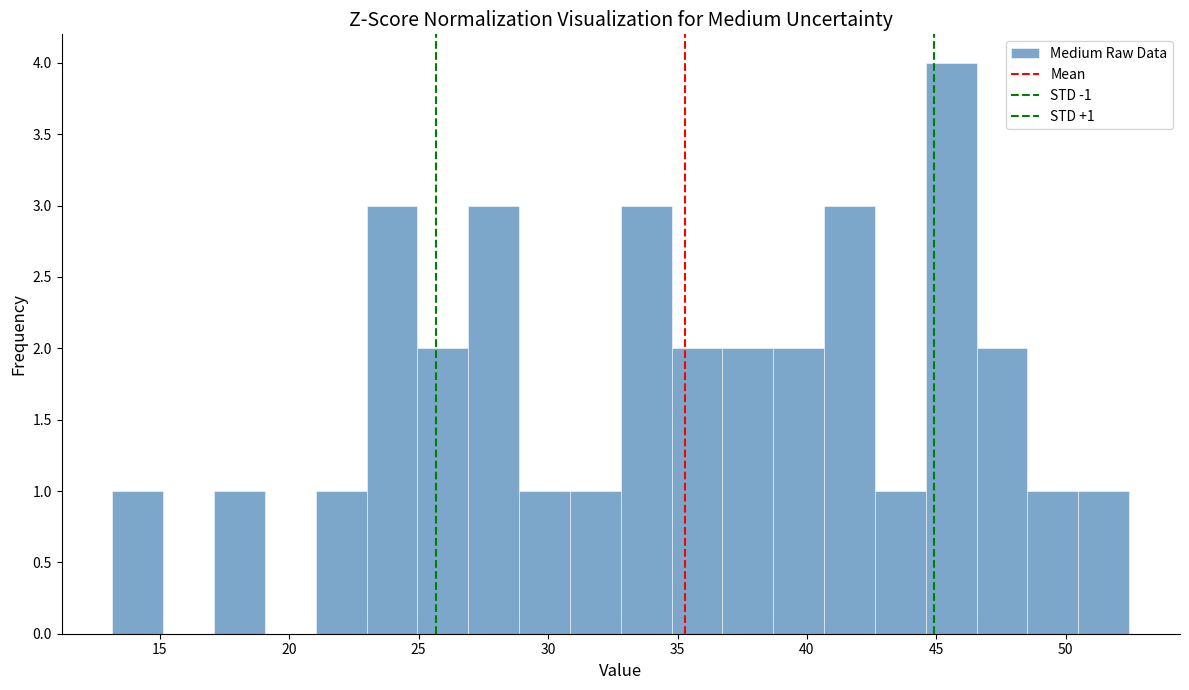

Around what value on the x-axis is the tallest bar? Give the approximate position of its centre, as read against the axis.

45.5